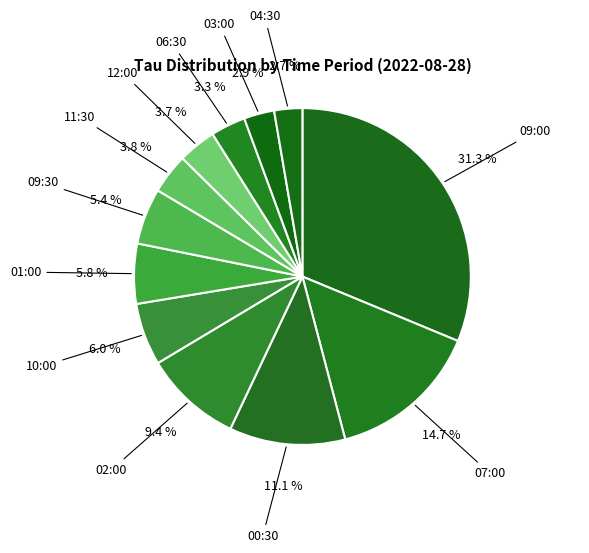

How many segments does this pie chart have?

12